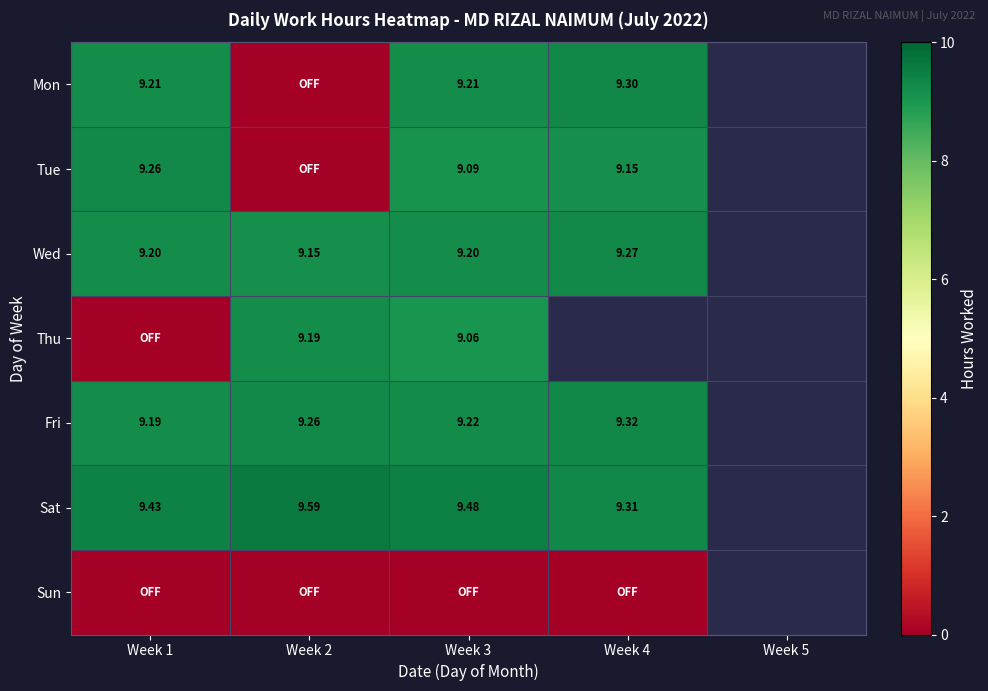

True or false: Fri has a value of 16.6 at Week 2.

False